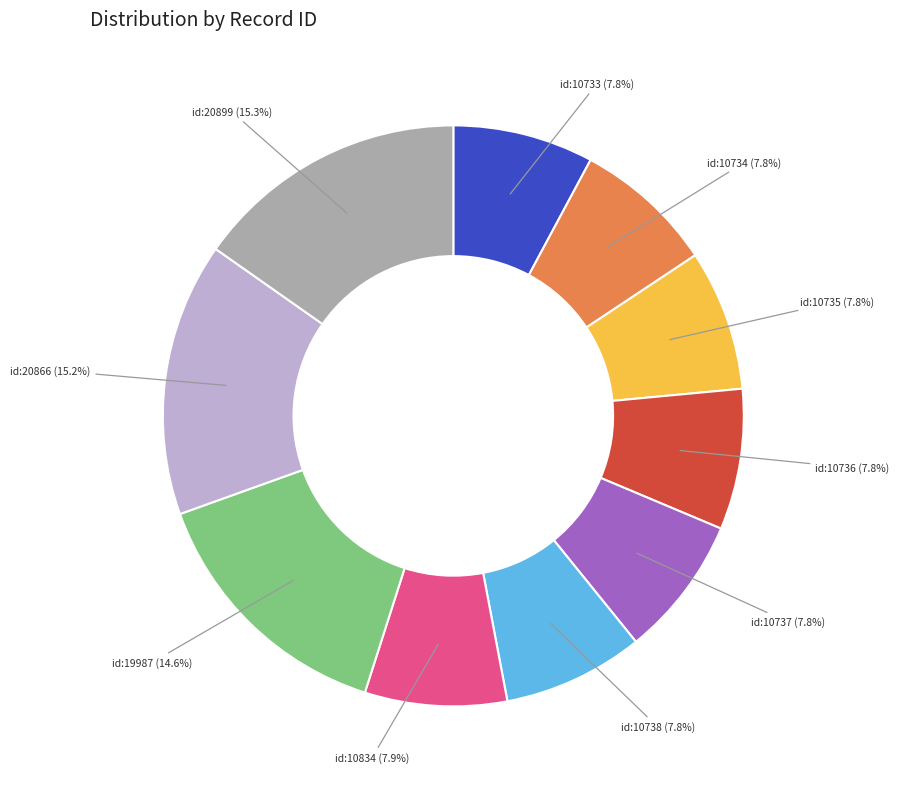

Is there a majority slice in this chart?

No